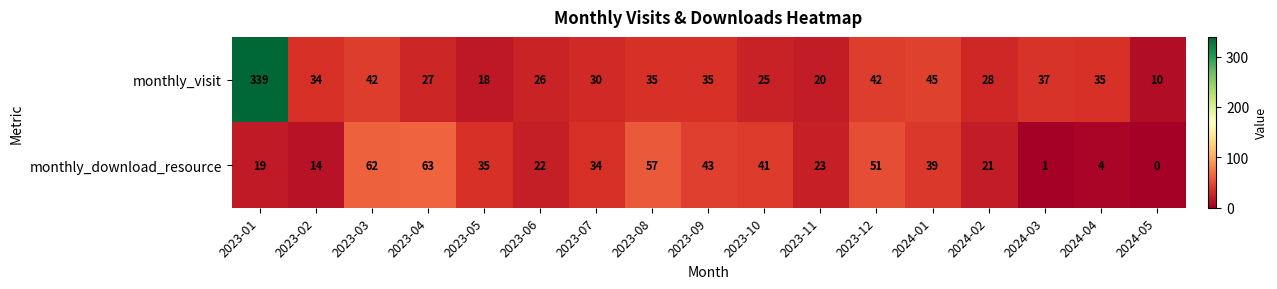

Which series has the widest spread of values?

monthly_visit